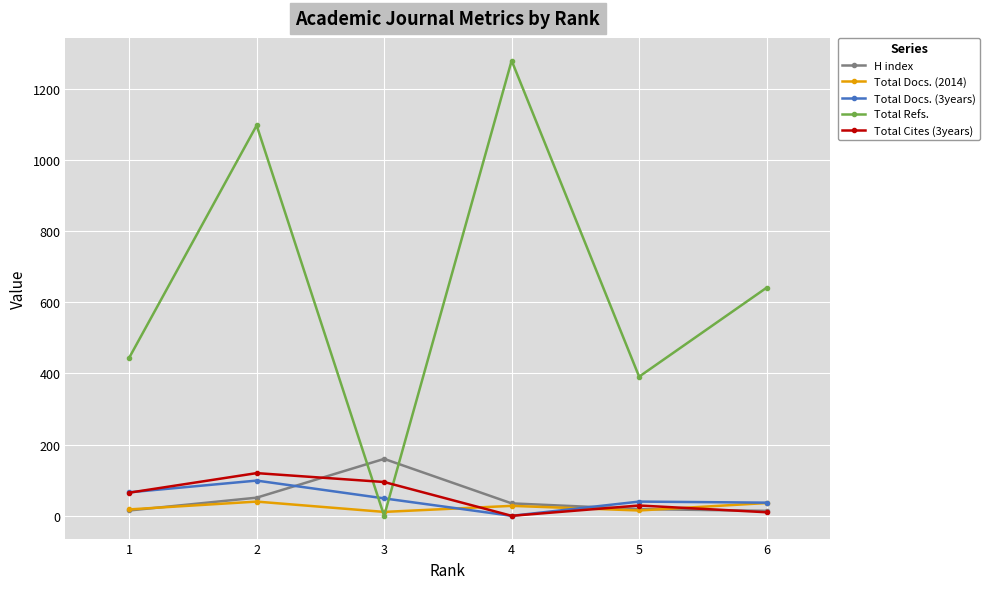

Count the number of categories in the chart.

6